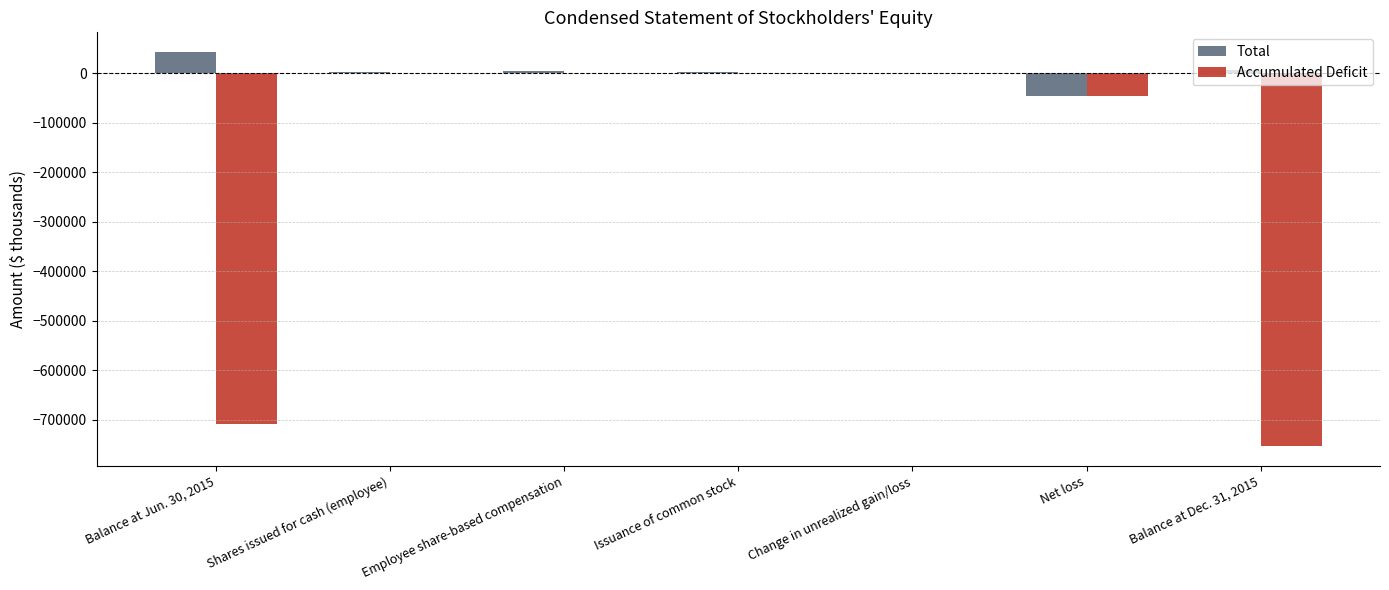

Which series has the largest total across all categories?

Total